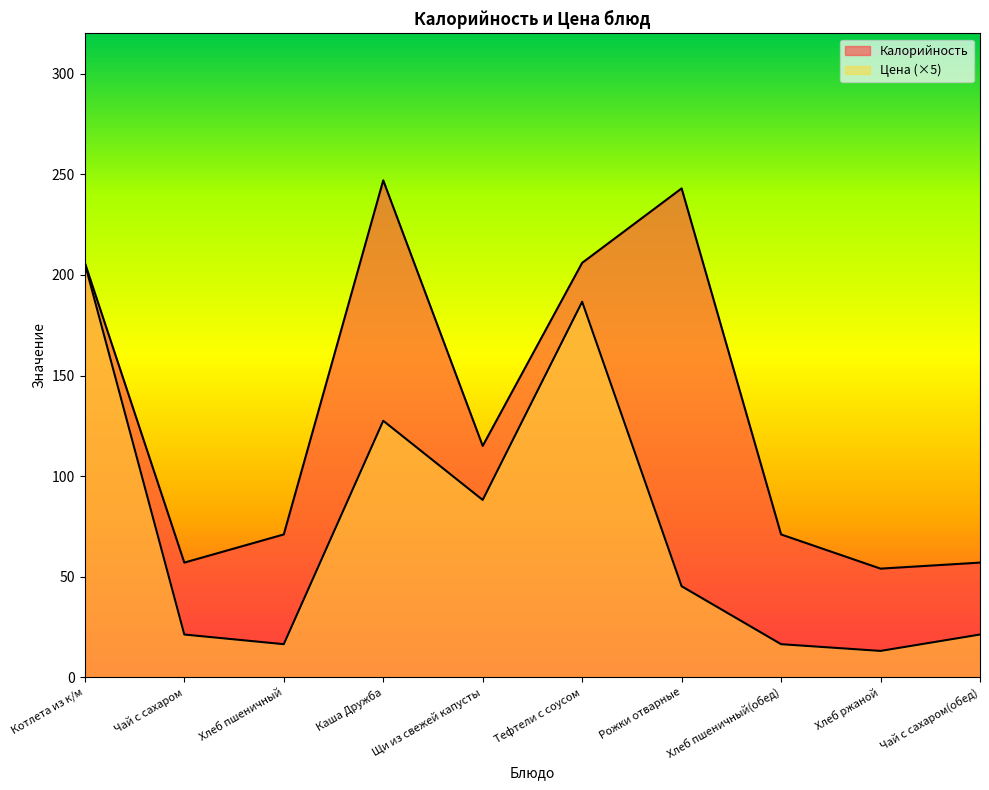

Between Хлеб пшеничный(обед) and Чай с сахаром(обед), which is larger?

Хлеб пшеничный(обед)